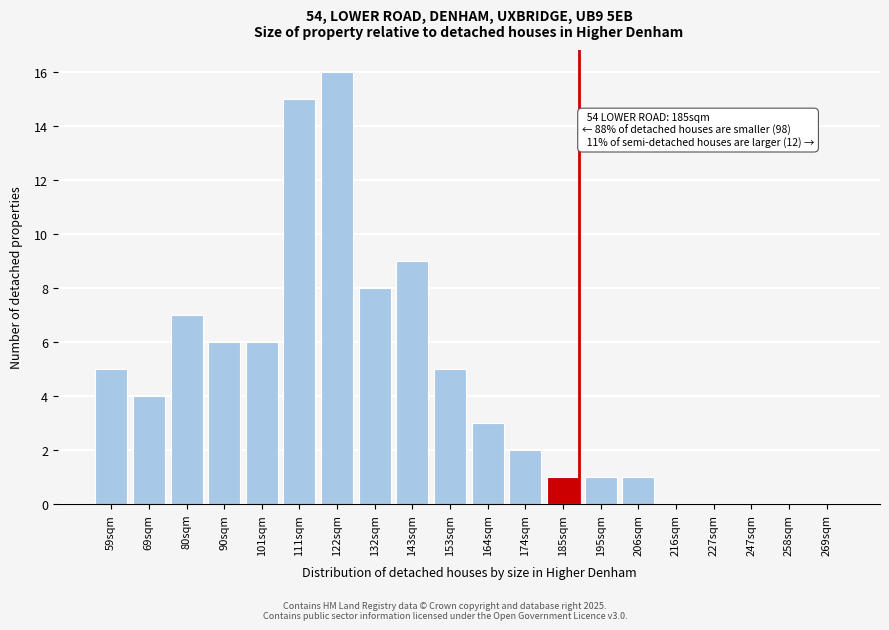

Reading left to right, transcribe all the data shown in this chart.

59sqm=5	69sqm=4	80sqm=7	90sqm=6	101sqm=6	111sqm=15	122sqm=16	132sqm=8	143sqm=9	153sqm=5	164sqm=3	174sqm=2	185sqm=1	195sqm=1	206sqm=1	216sqm=0	227sqm=0	247sqm=0	258sqm=0	269sqm=0